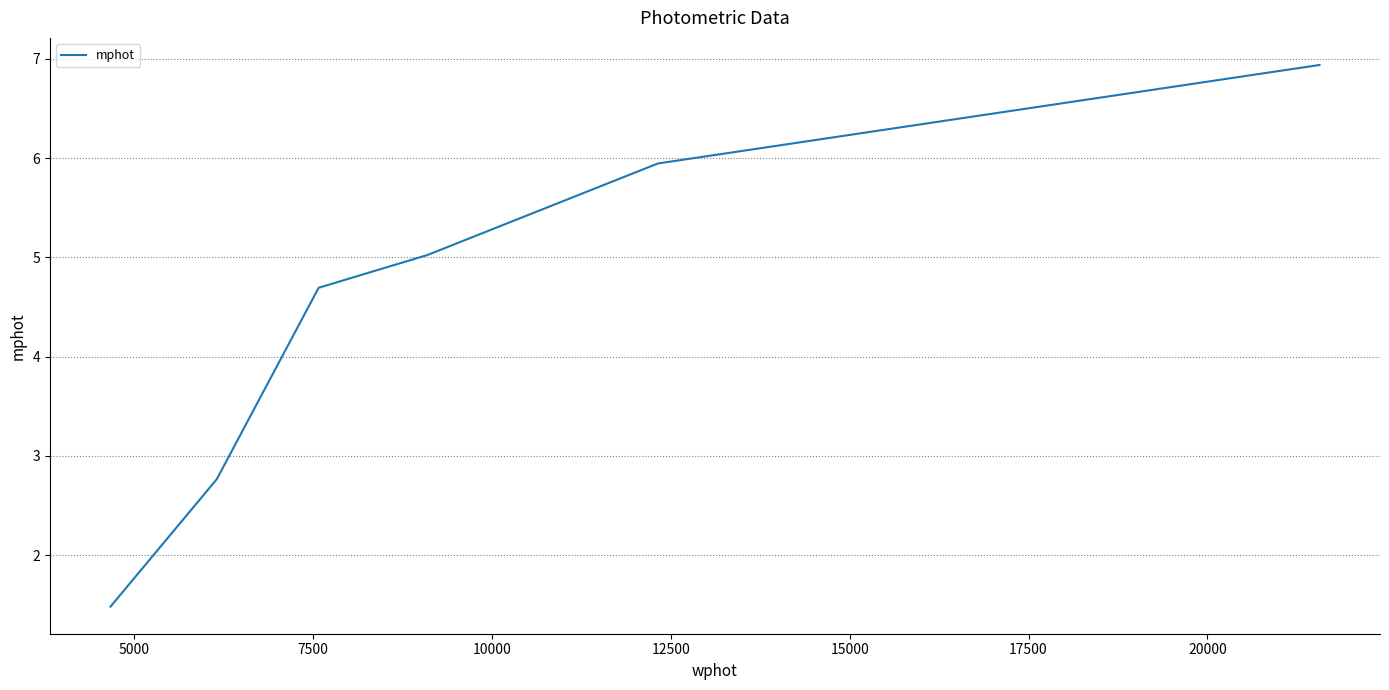

What is the greatest value displayed?

6.9